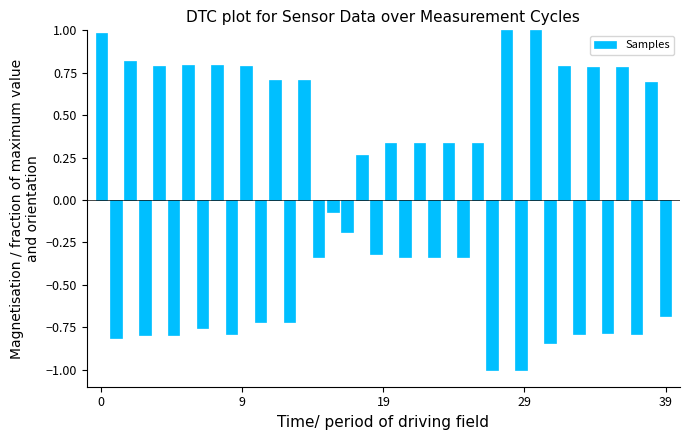

How many data points are above 0?

19